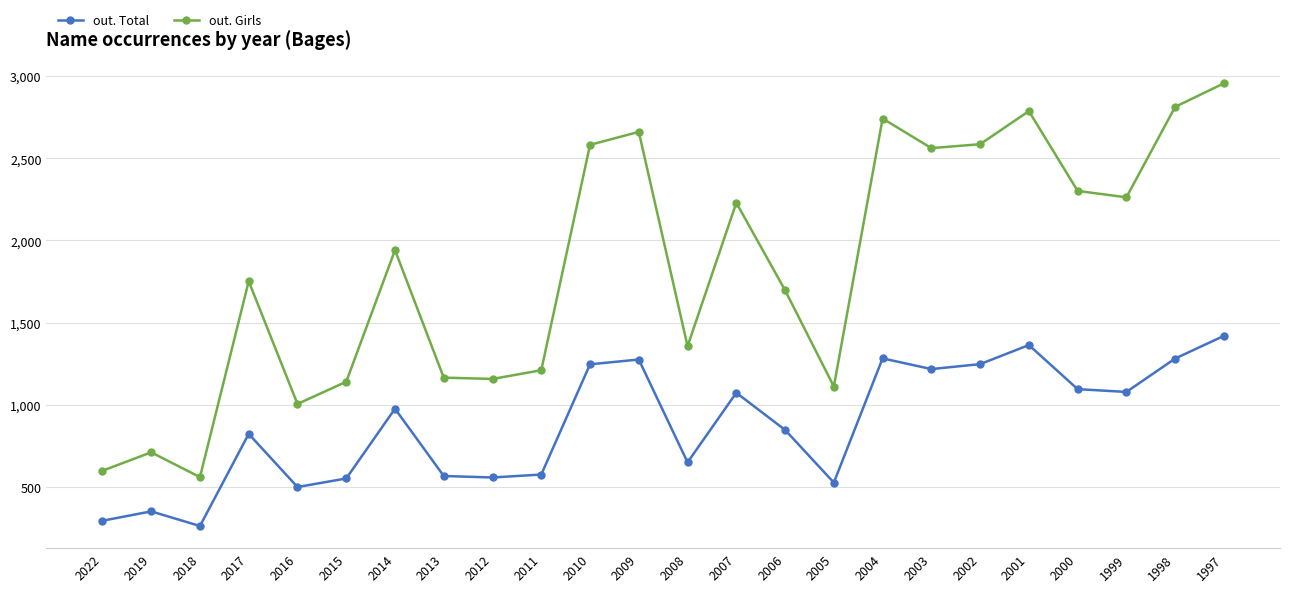

Which series has the widest spread of values?

out. Girls